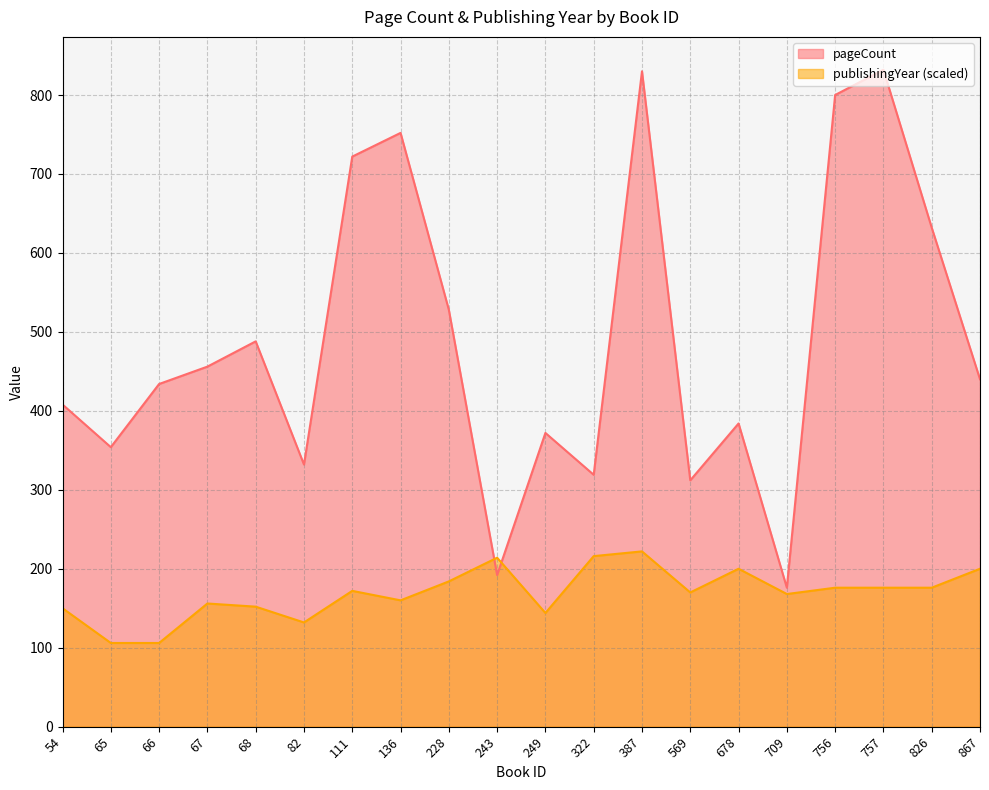

What is the sum of the publishingYear values at 54 and 136?

310